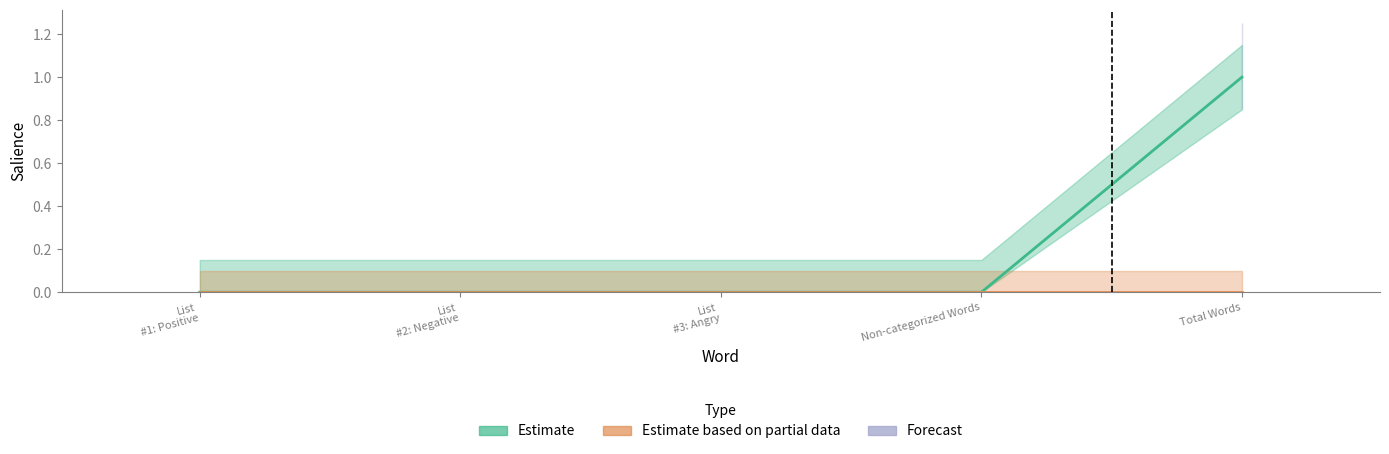

Reading right to left, transcribe all the data shown in this chart.

1	0	0	0	0